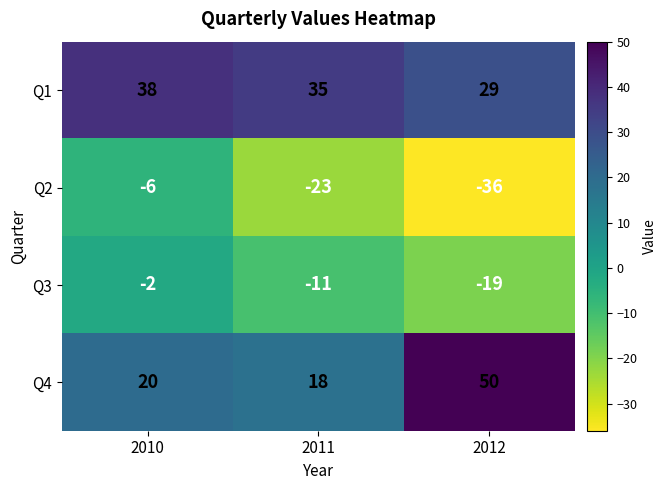

How many data points does each series have?

3